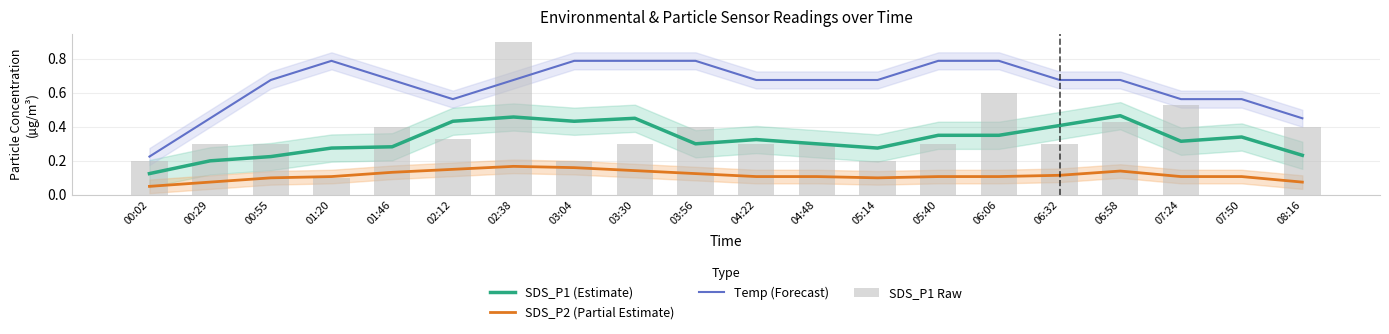

At which label does SDS_P1 (Estimate) reach its minimum?

00:02